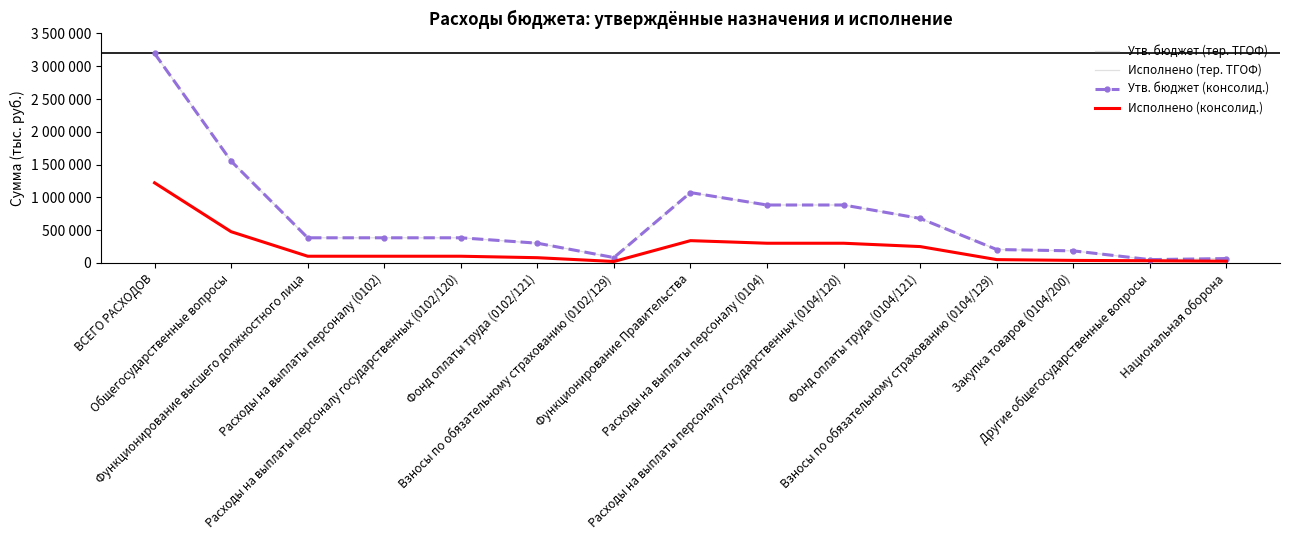

Where is the first local maximum for Утв. бюджет (консолид.)?

Функционирование Правительства